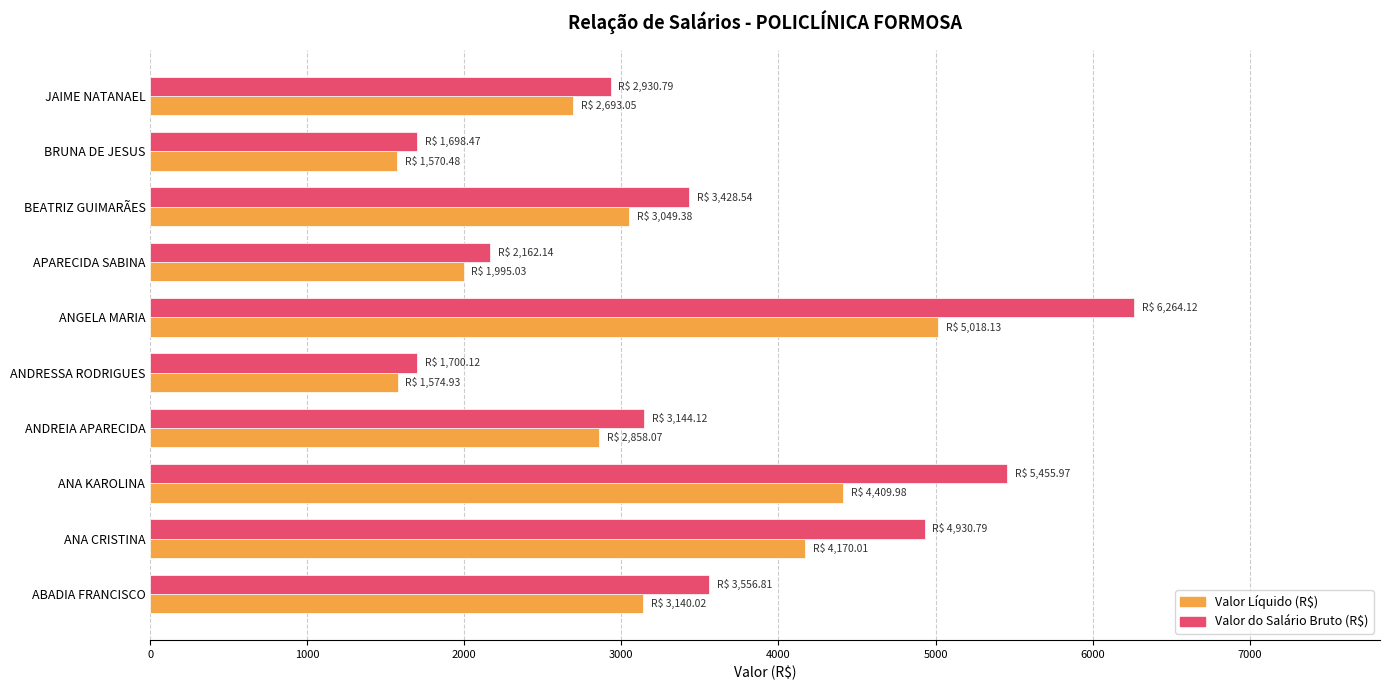

The value of Valor do Salário Bruto (R$) at ABADIA FRANCISCO is 956.5. True or false?

False